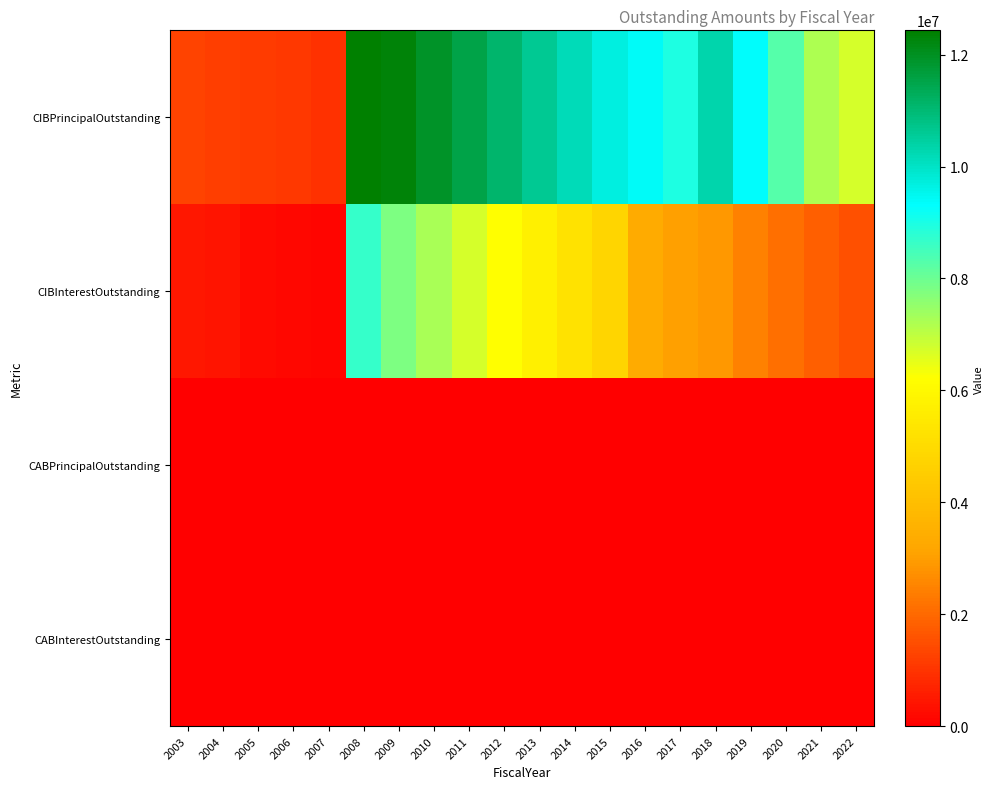

Which series has the largest total across all categories?

CIBPrincipalOutstanding